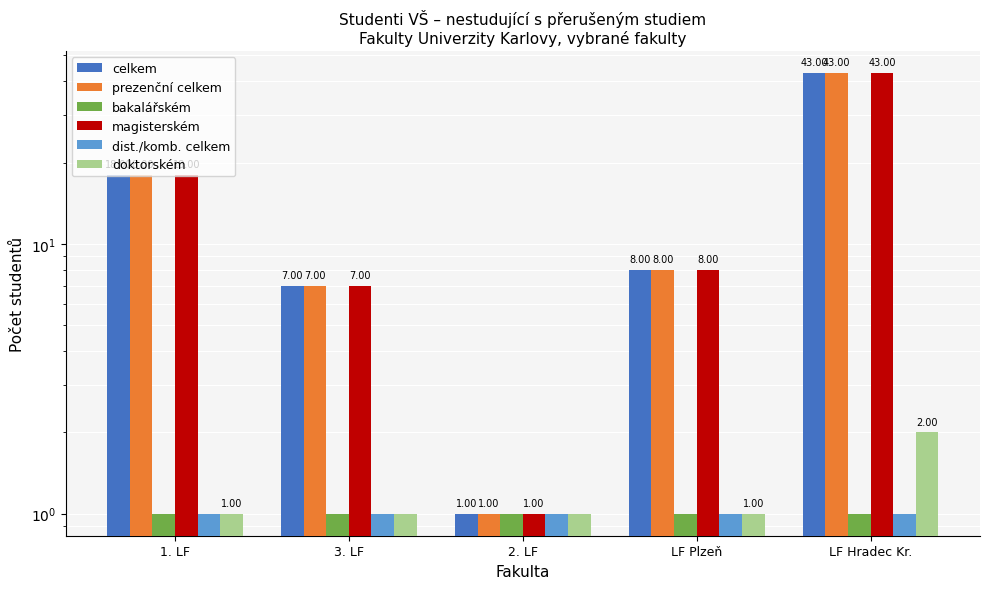

What is the minimum value for bakalářském?

1